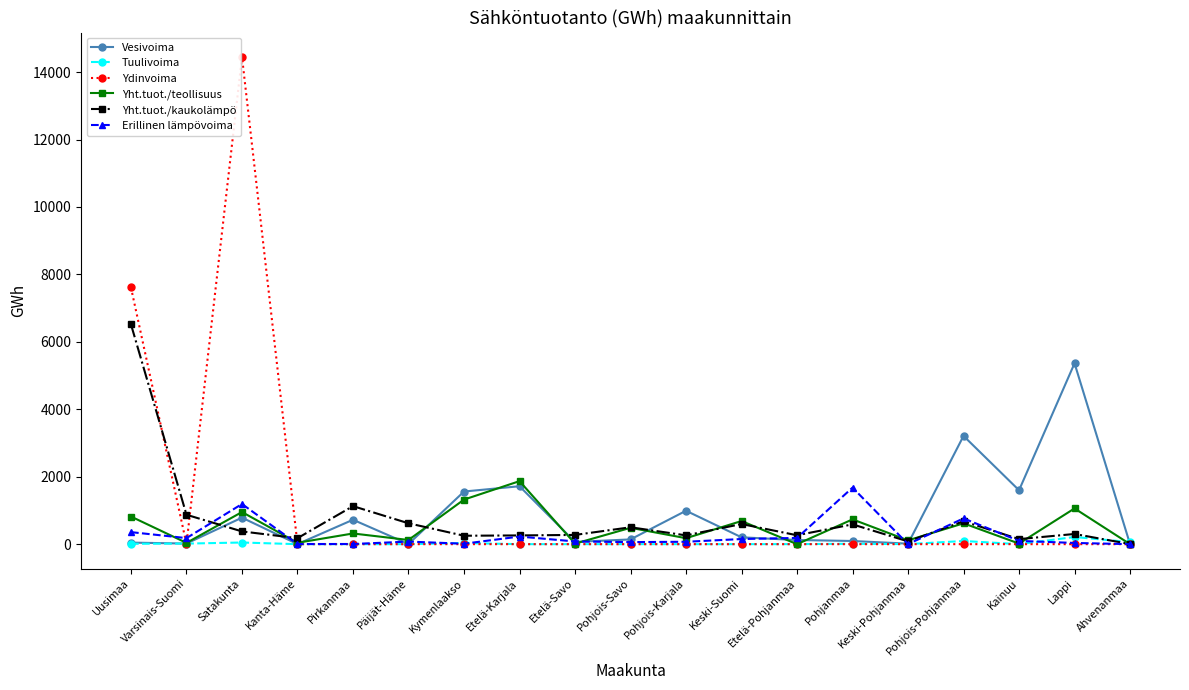

At which category does Yht.tuot./kaukolämpö reach its first local valley?

Kanta-Häme